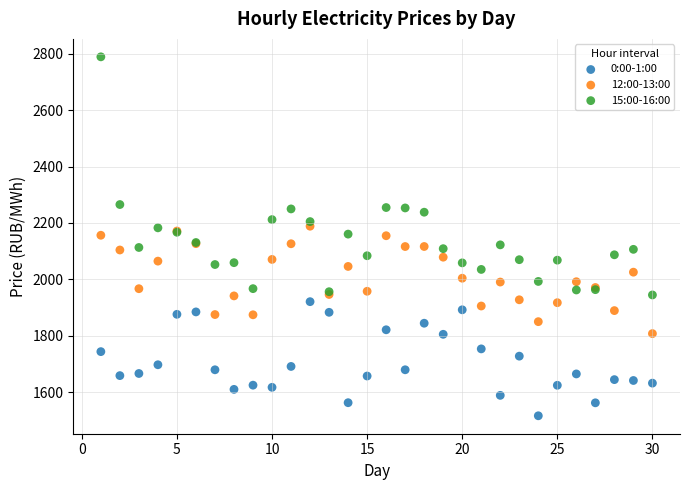

Which series contains the lowest Y value?

0:00-1:00